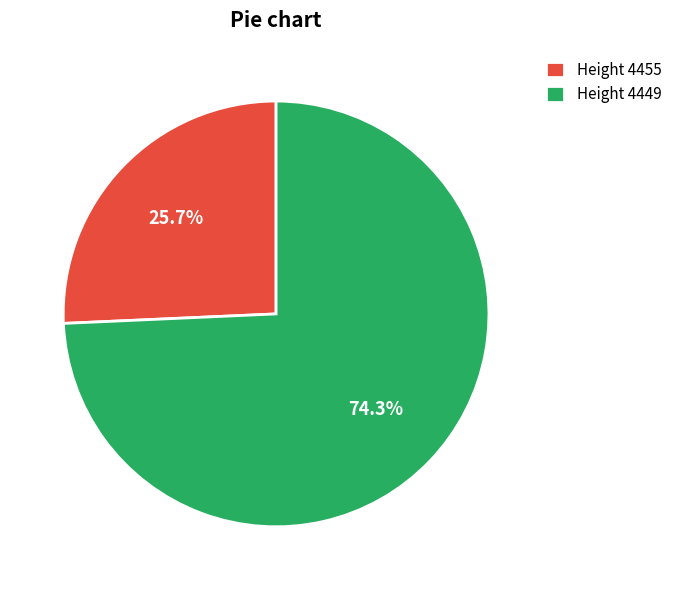

Which has a higher value, Height 4455 or Height 4449?

Height 4449